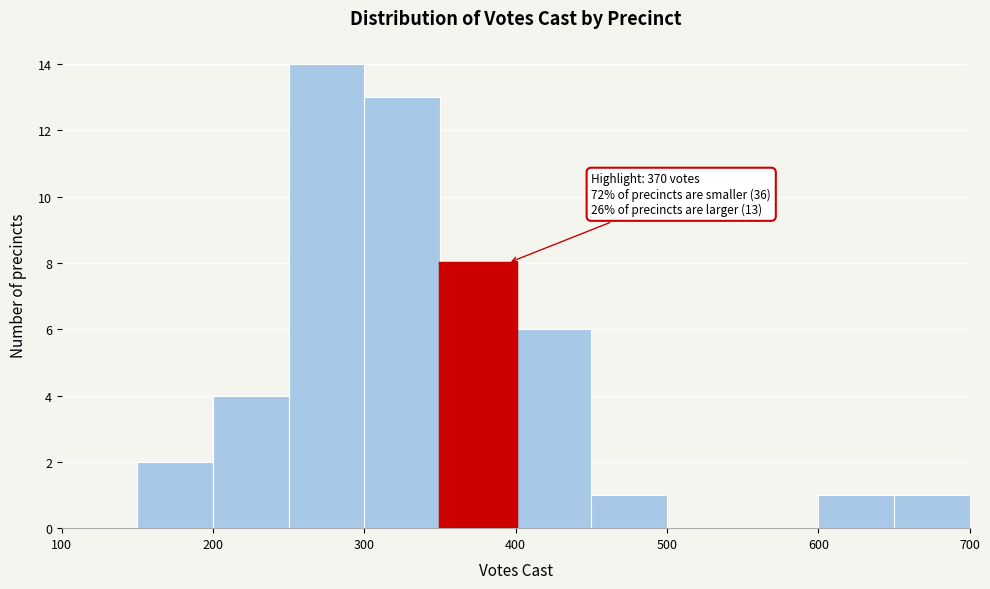

Which range on the x-axis has the tallest bar?

250 to 300